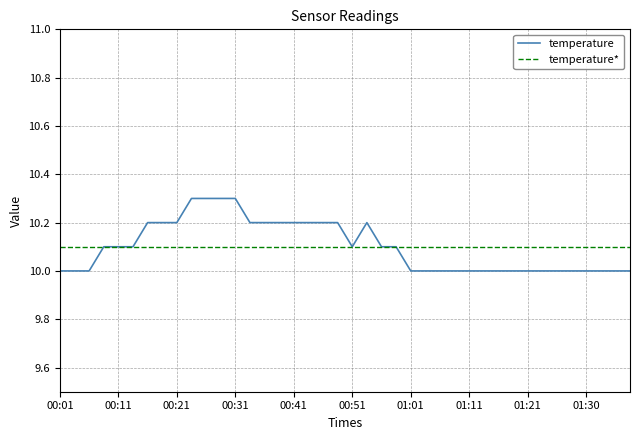

What is the average value of the temperature* series?

10.1